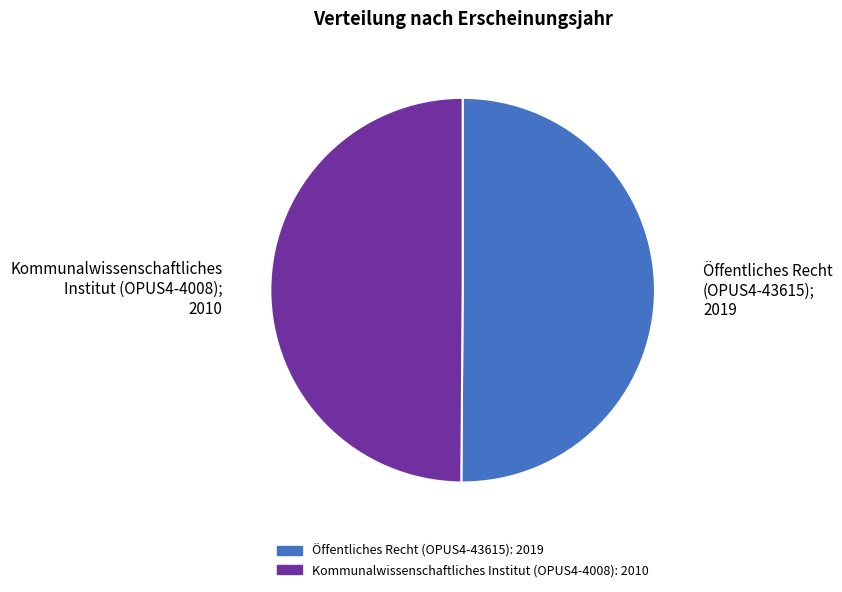

Is it true that Kommunalwissenschaftliches Institut (OPUS4-4008) is 60% of the pie?

False